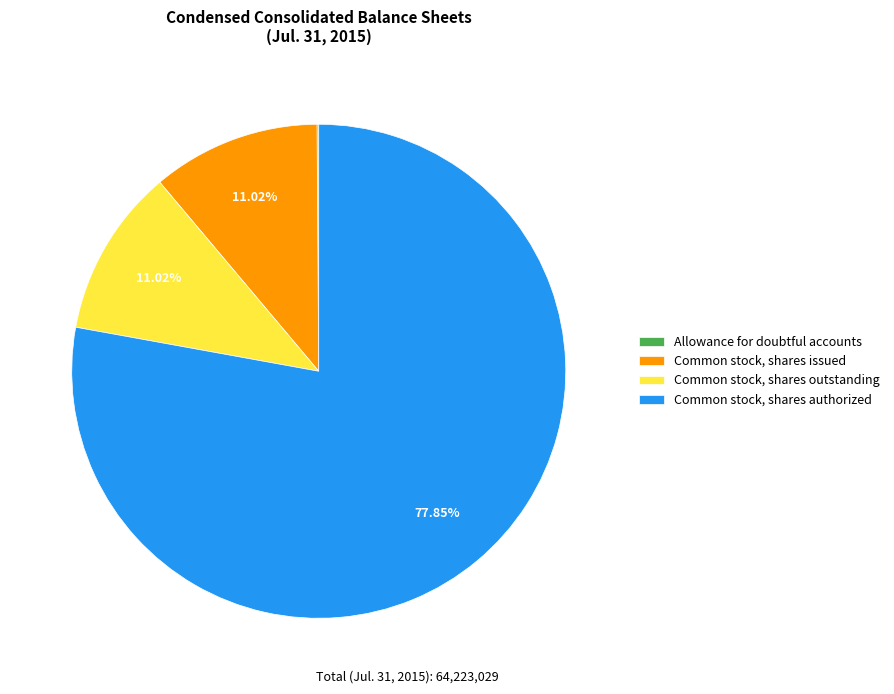

Is the sum of Common stock, shares authorized and Common stock, shares outstanding greater than half?

Yes